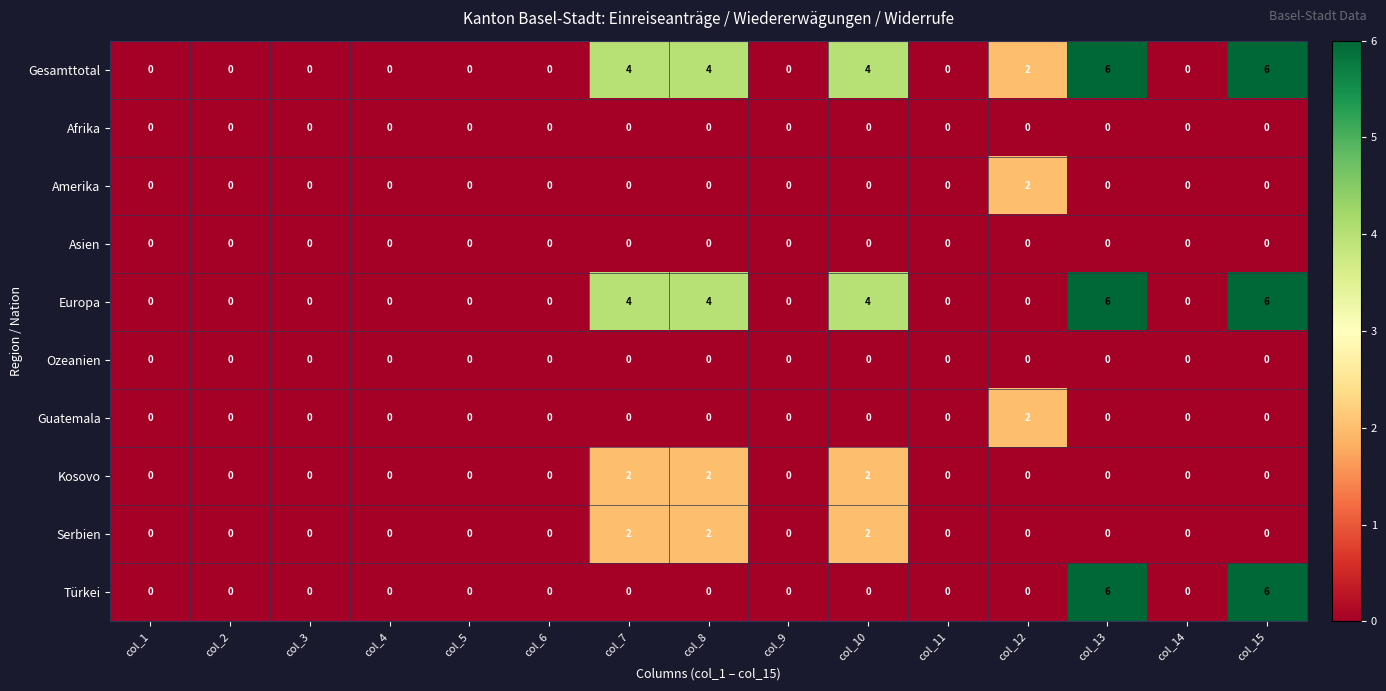

Is it true that Serbien equals 1 at col_9?

False